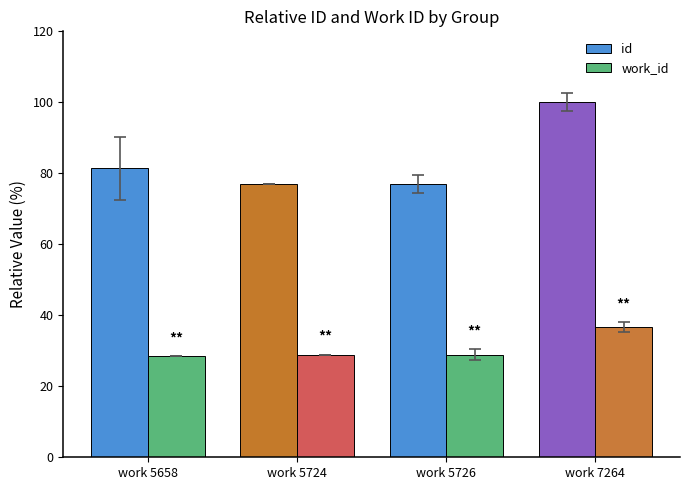

What is the average value of the work_id series?

30.8